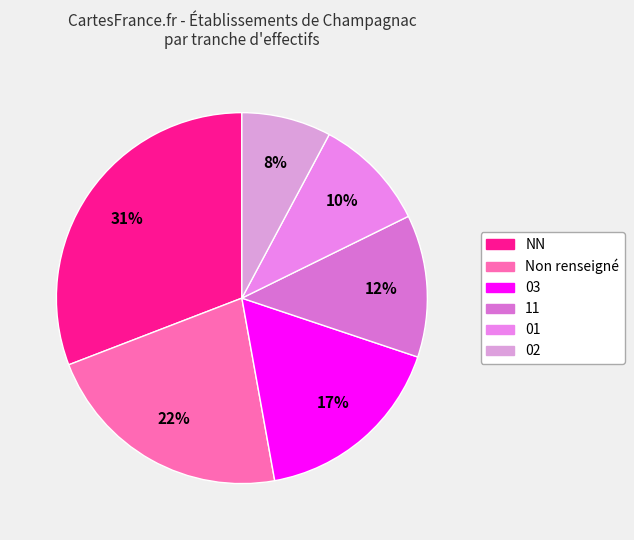

Count the number of slices in the pie.

6